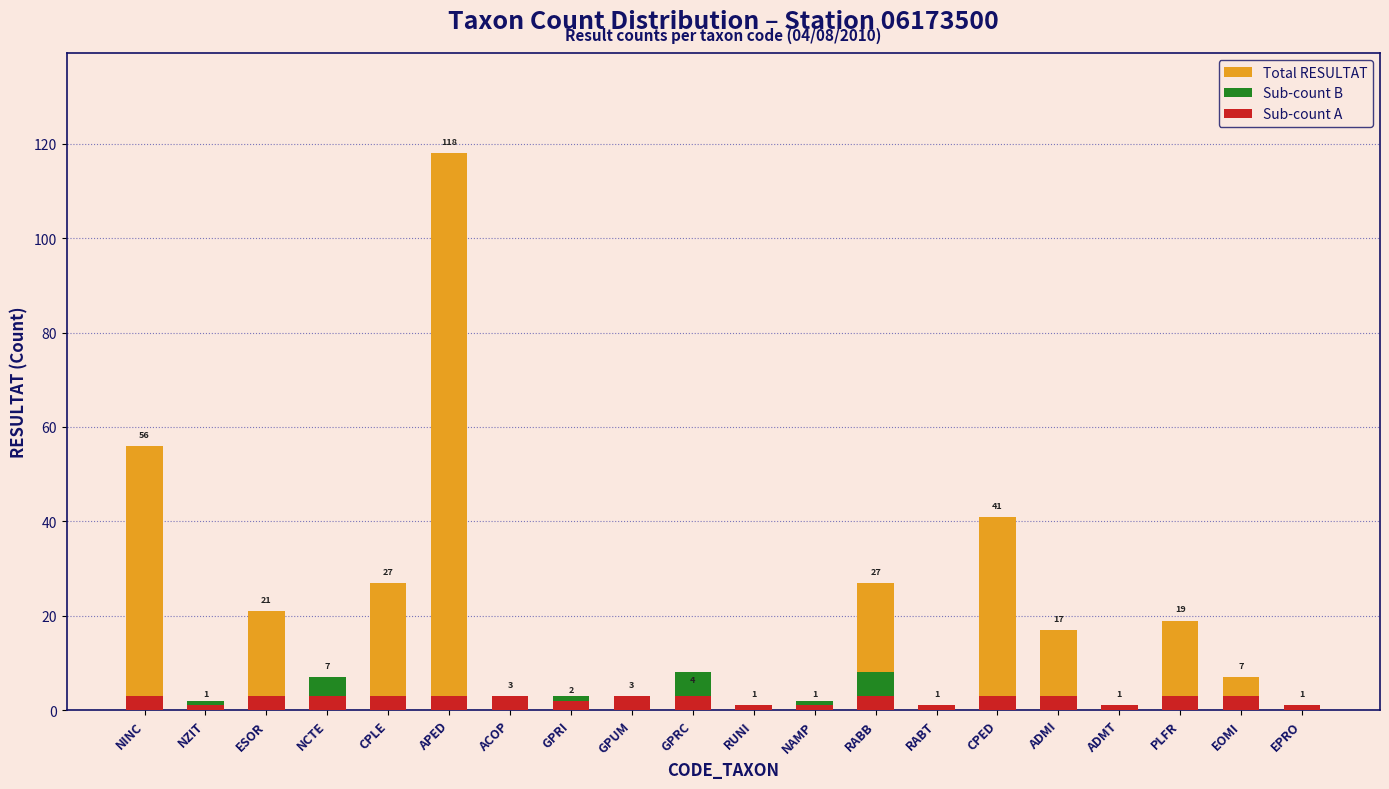

What is the approximate value of Total RESULTAT at ESOR?

21